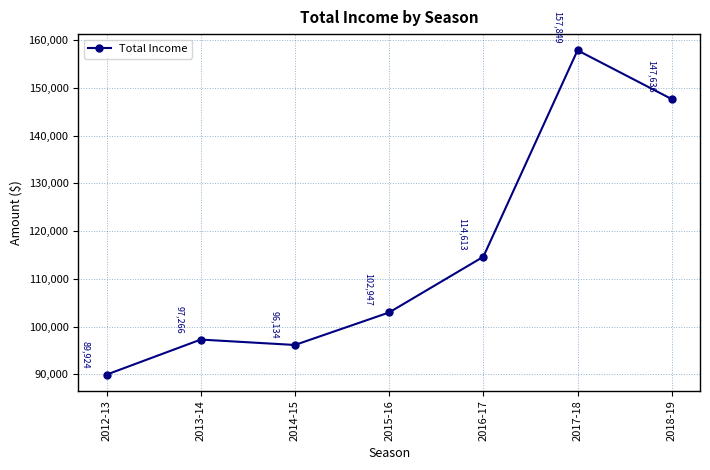

The value at 2016-17 is 174770.5. True or false?

False